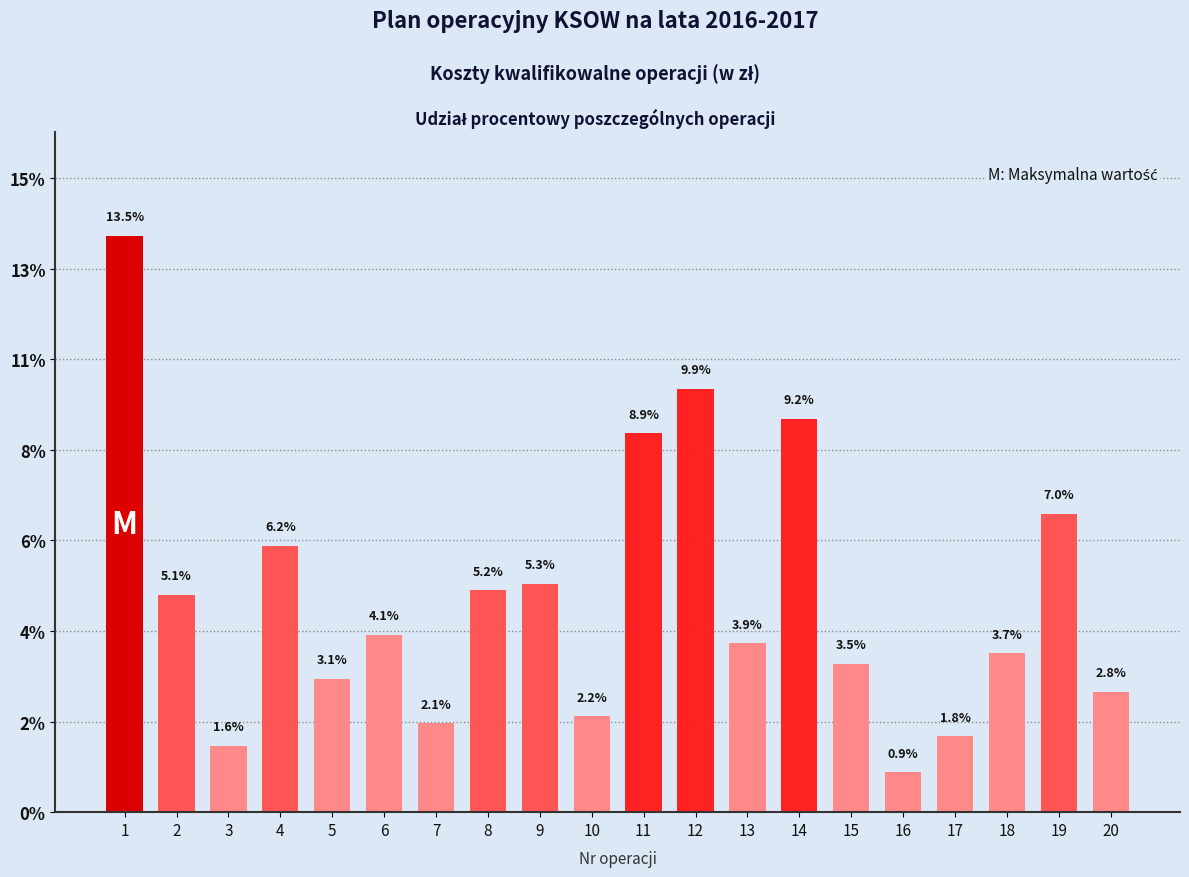

At which category does the chart reach its minimum across all series?

16